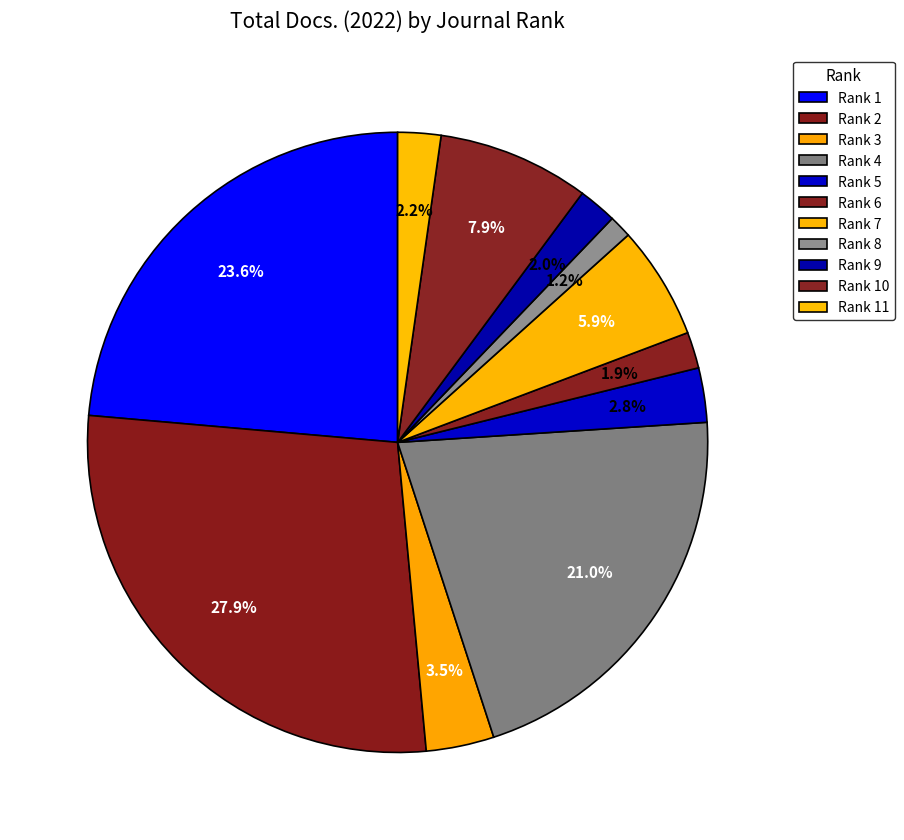

Does any single category account for the majority?

No